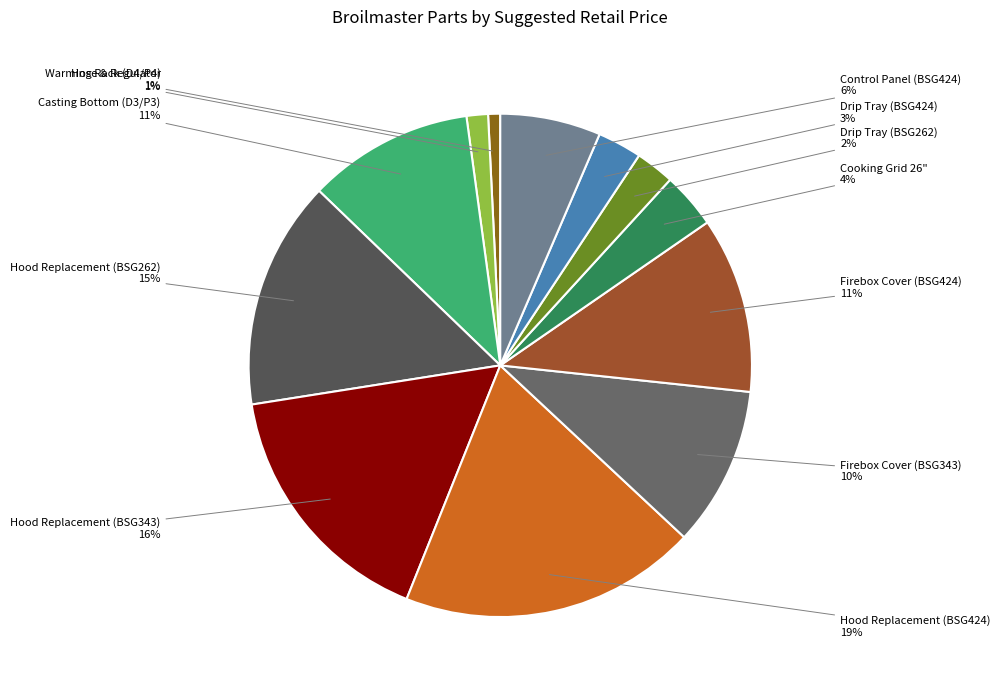

Does any single category account for the majority?

No